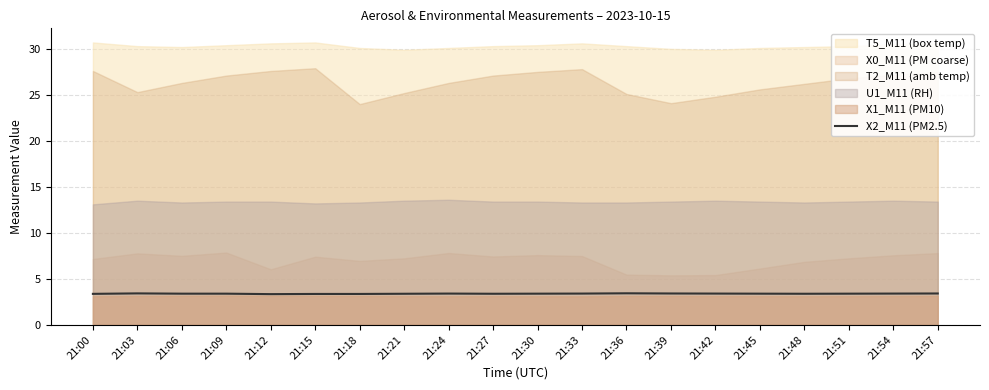

The value of X2_M11 (PM2.5) at 21:48 is 4.5. True or false?

False